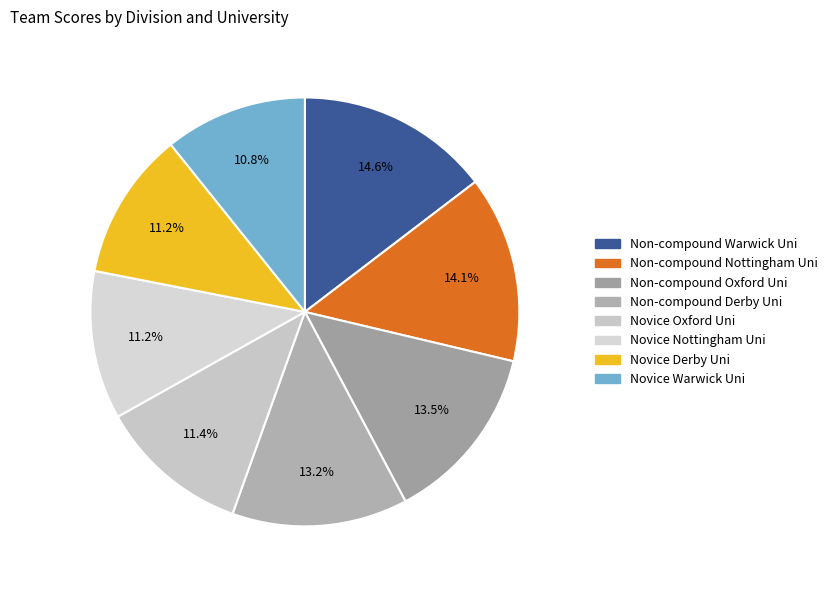

To the nearest percent, what portion does Novice Oxford Uni represent?

11%